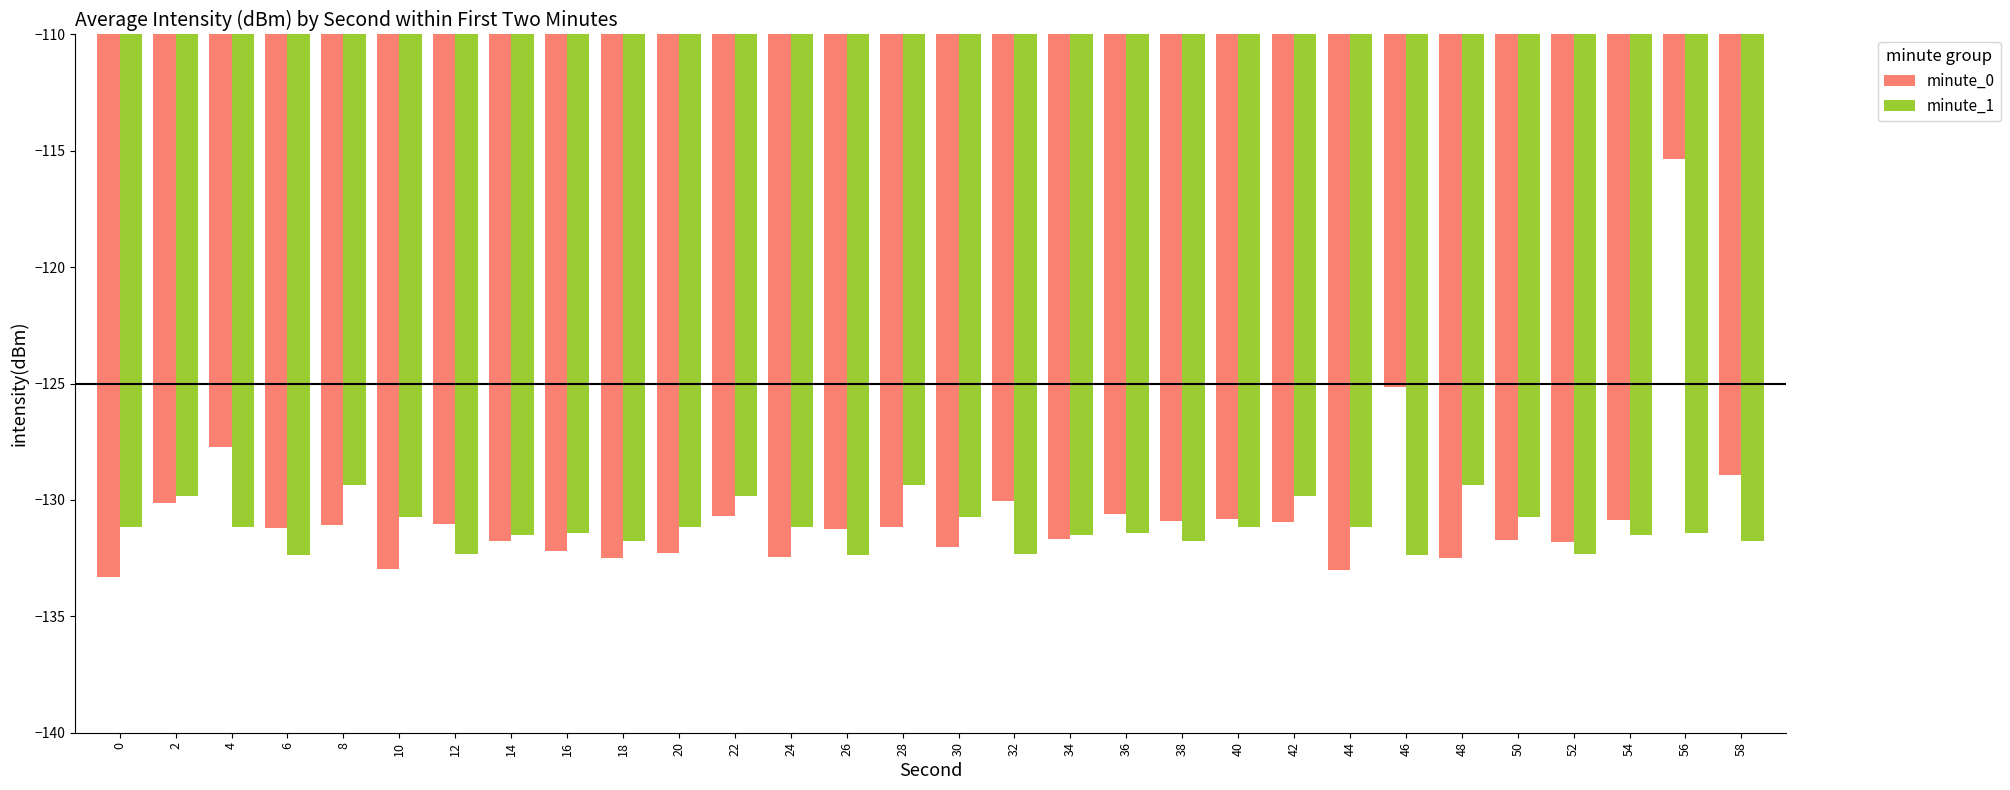

The value of minute_0 at 16 is -217.9. True or false?

False